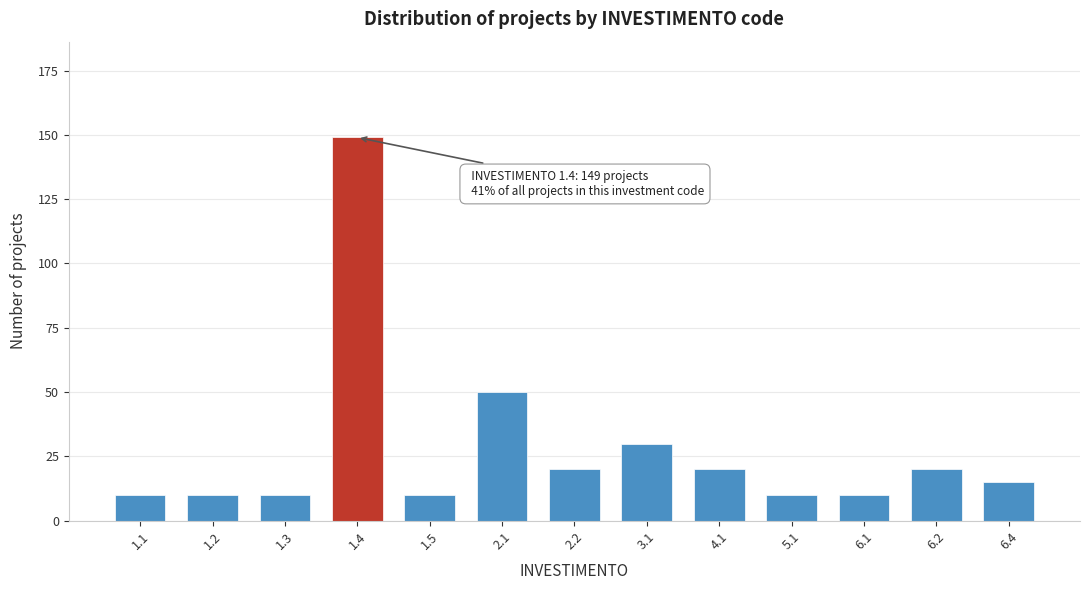

Reading left to right, extract all data points from this chart.

10	10	10	149	10	50	20	30	20	10	10	20	15